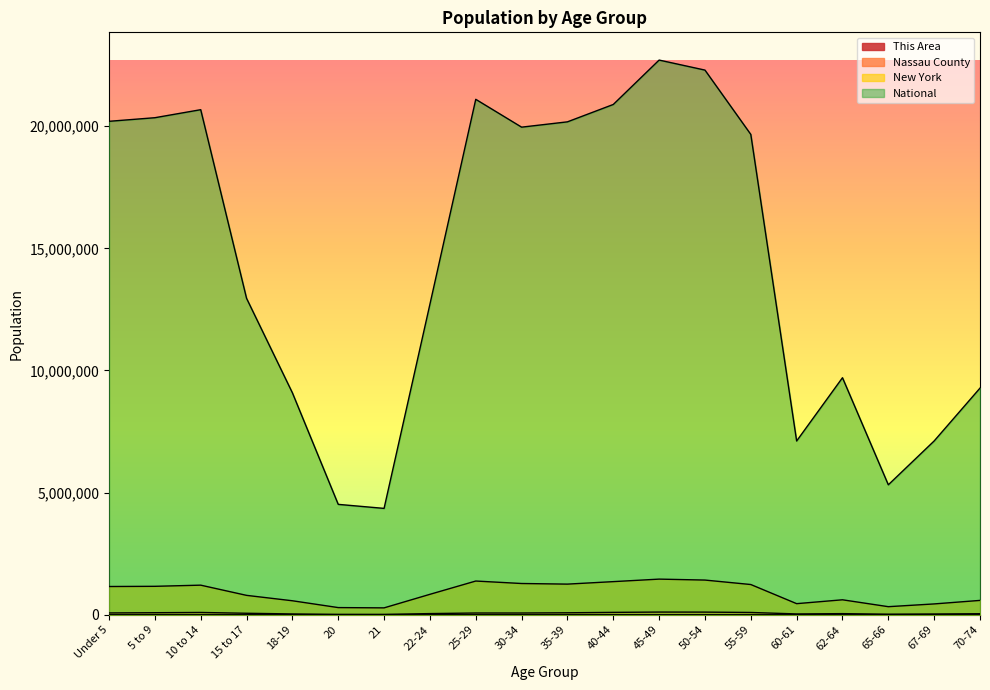

What is the sum of the New York values at 62-64 and 70-74?

1199658